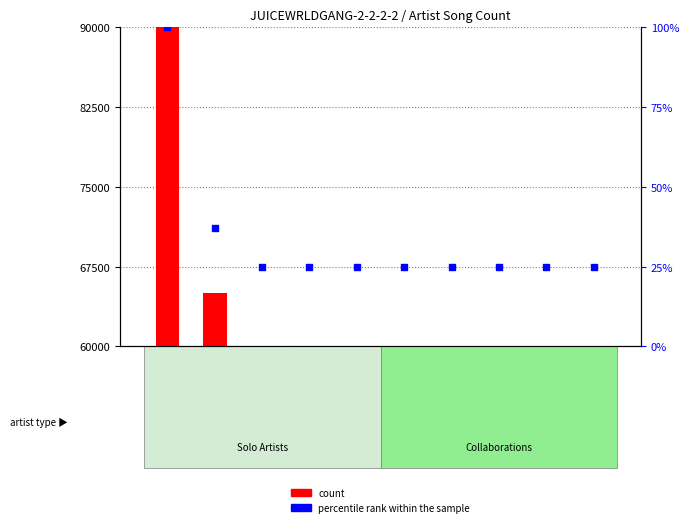

What are all the series names shown in the legend?

count, percentile rank within the sample